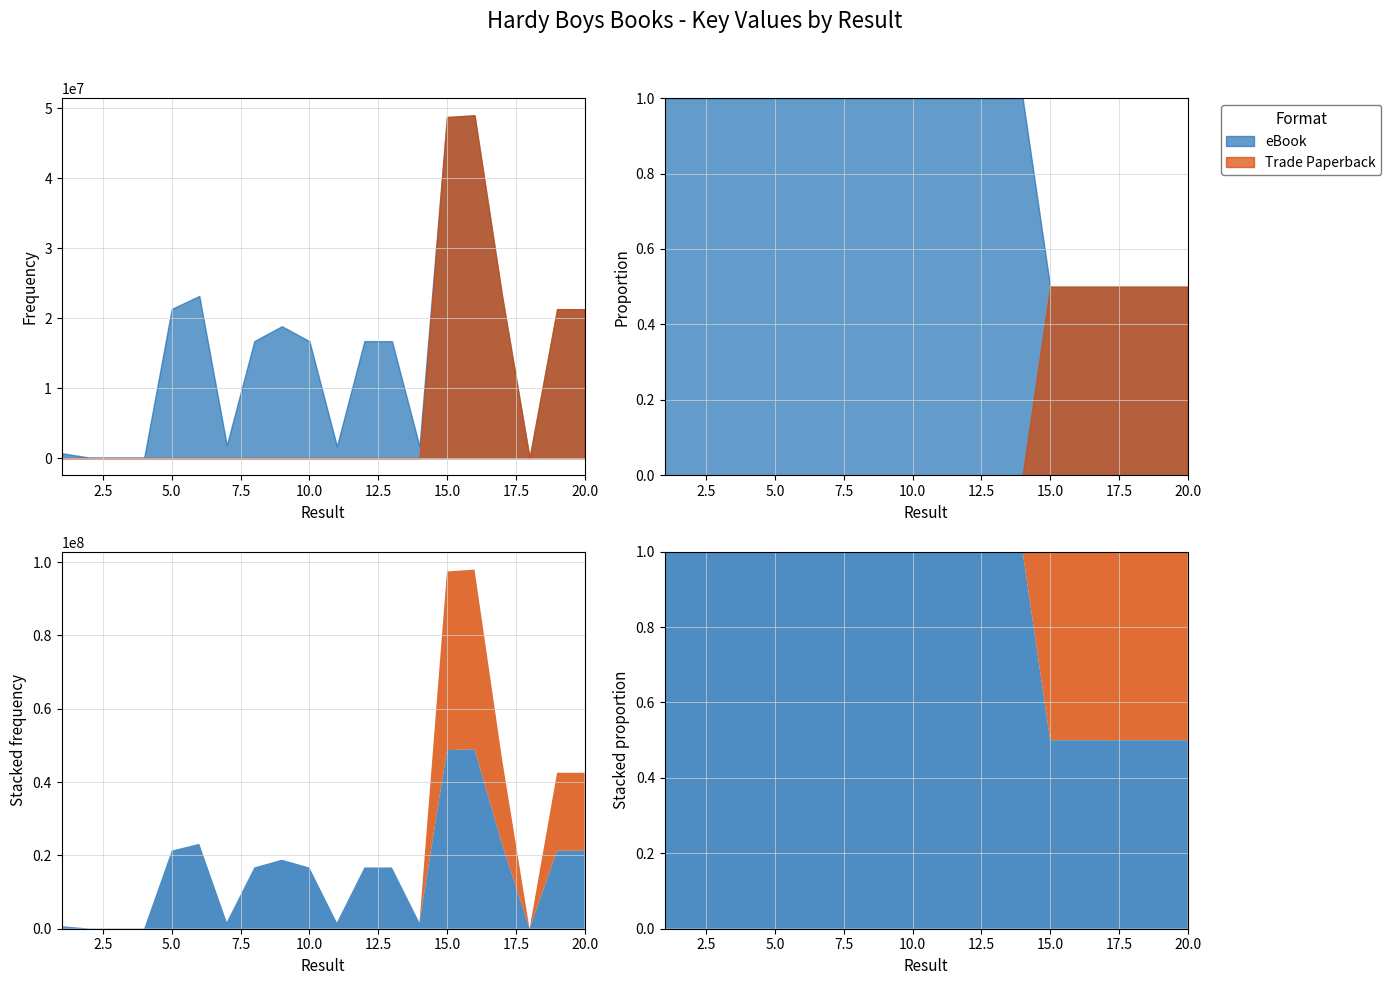

Rank the series by their average value, from lowest to highest.

Trade Paperback, eBook